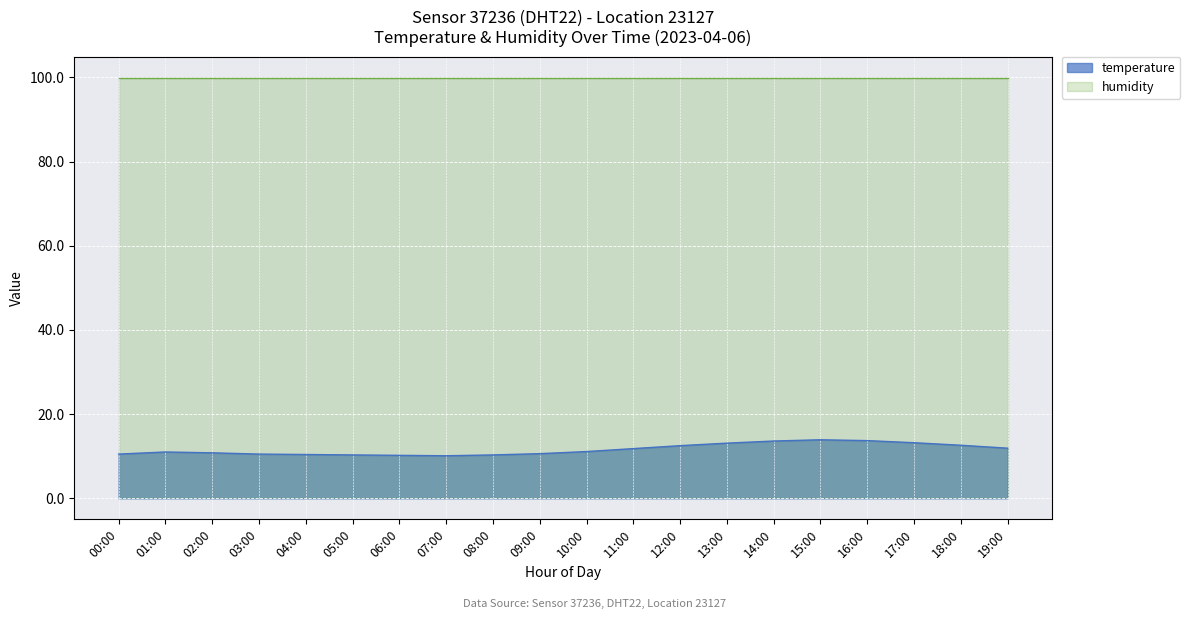

What is the difference between the second highest and second lowest values?

3.5